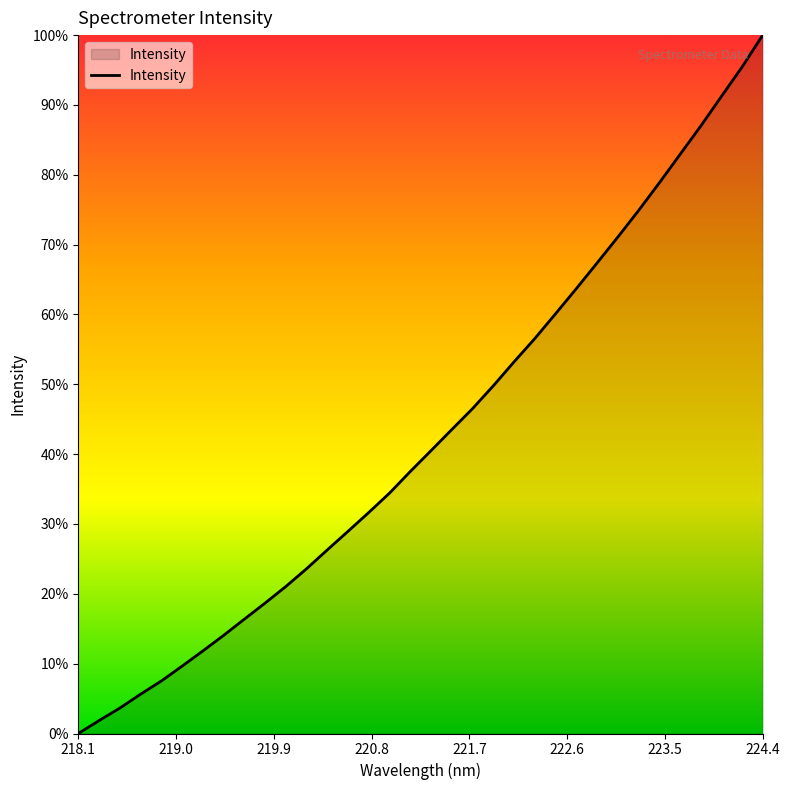

True or false: the data has more than 2 interior local peaks.

False